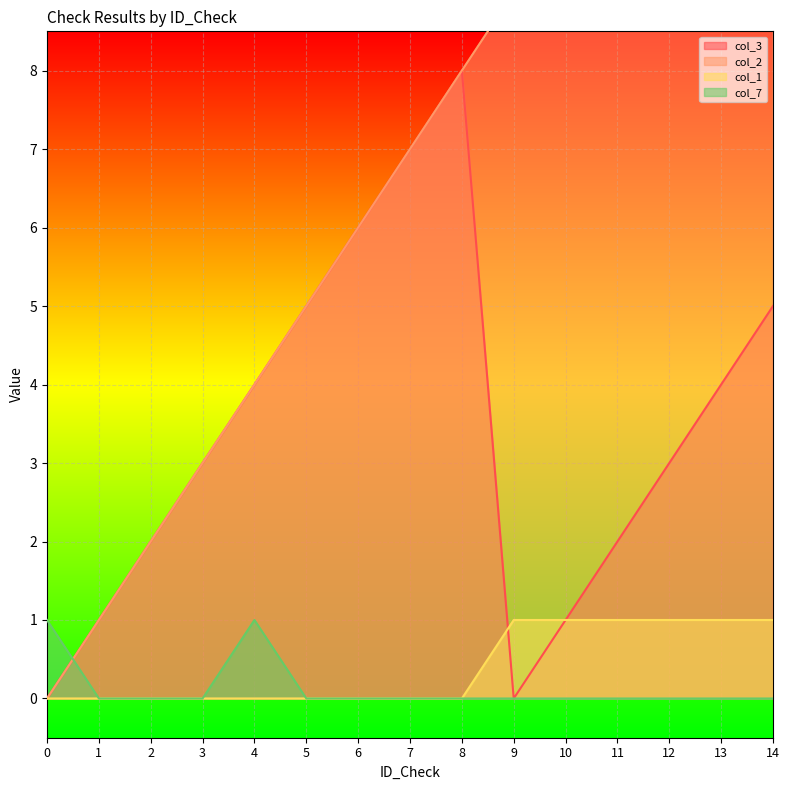

True or false: col_7 has a value of -1 at 13.

False